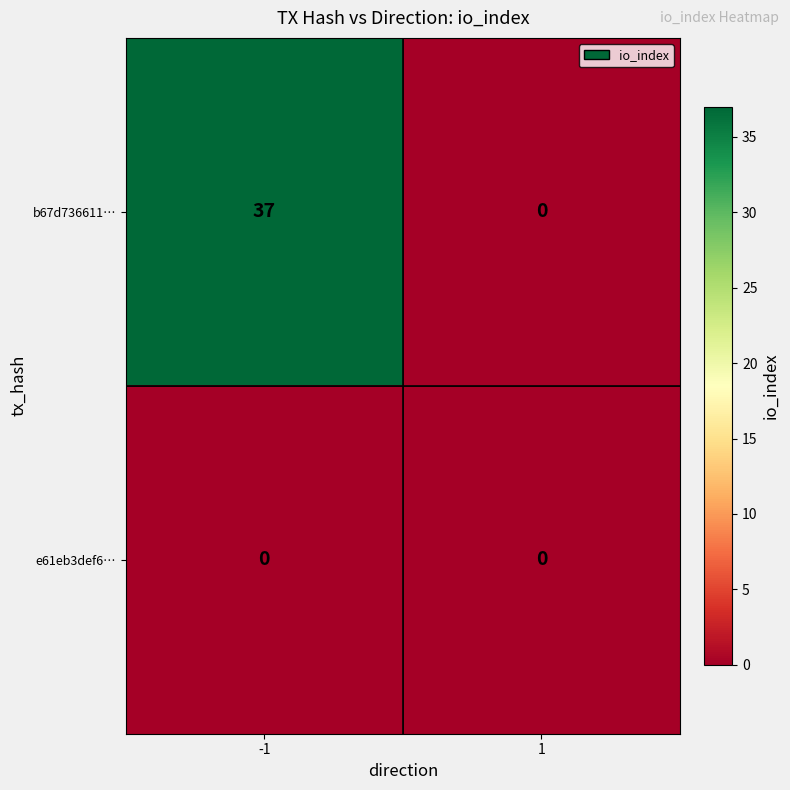

True or false: b67d736611… has a value of -24 at 1.

False